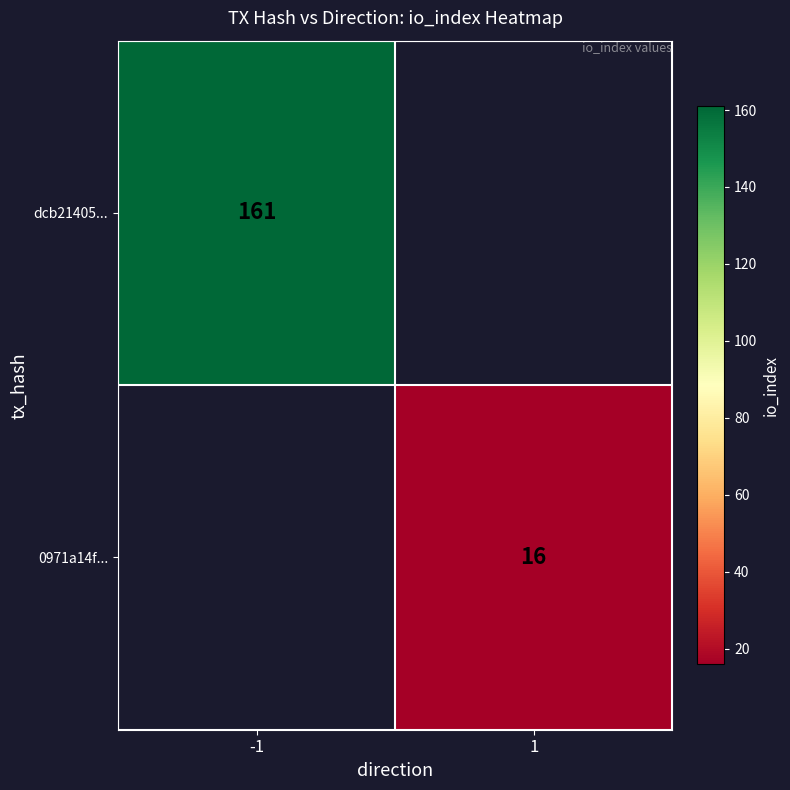

Is it true that 0971a14f... equals 16 at 1?

True